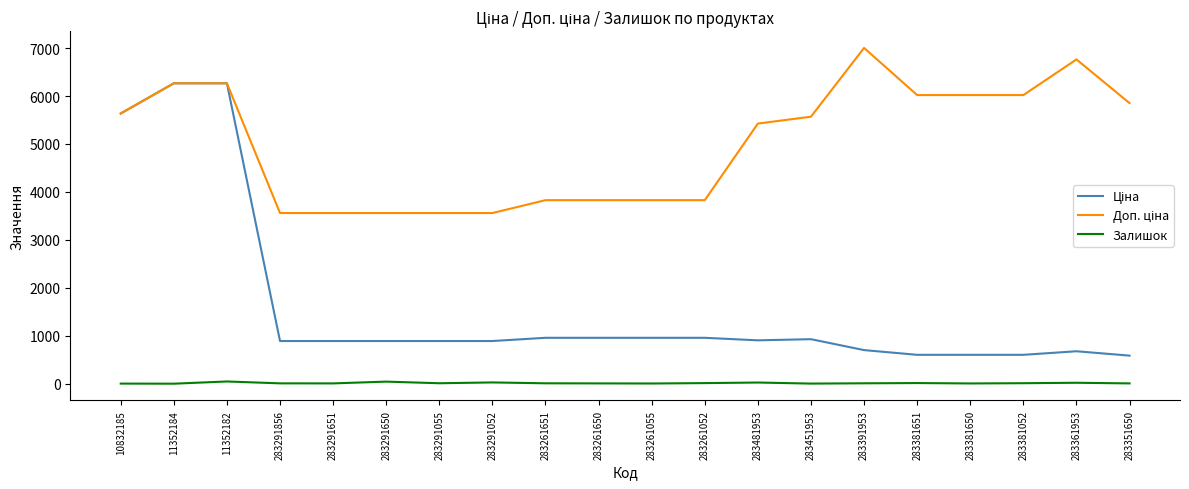

What is the greatest value displayed?

7004.3